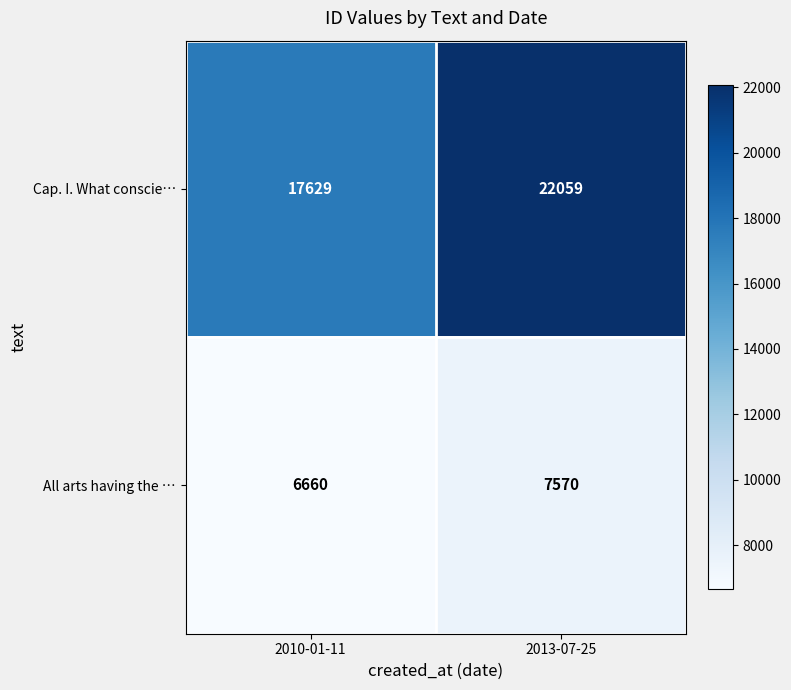

The Cap. I. What conscie… series shows 22059 at 2013-07-25. True or false?

True